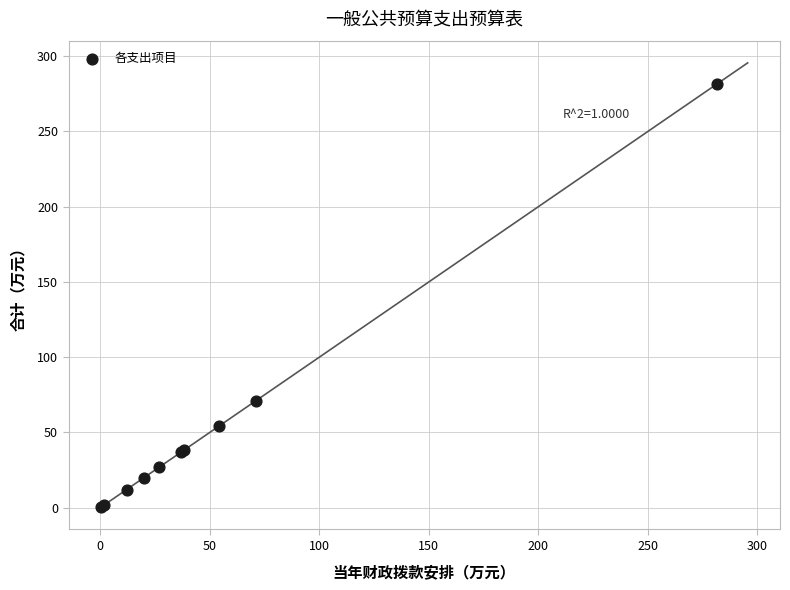

What Y value in the scatter plot is closest to 140?

71.0